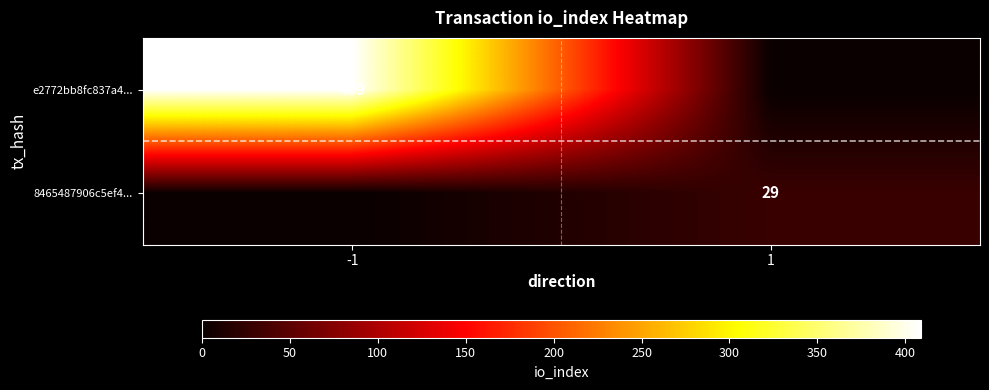

How many categories are shown in the chart?

2